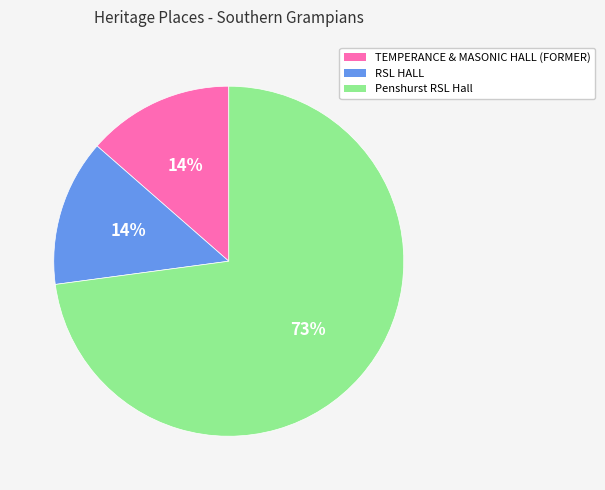

To the nearest percent, what portion does TEMPERANCE & MASONIC HALL (FORMER) represent?

14%